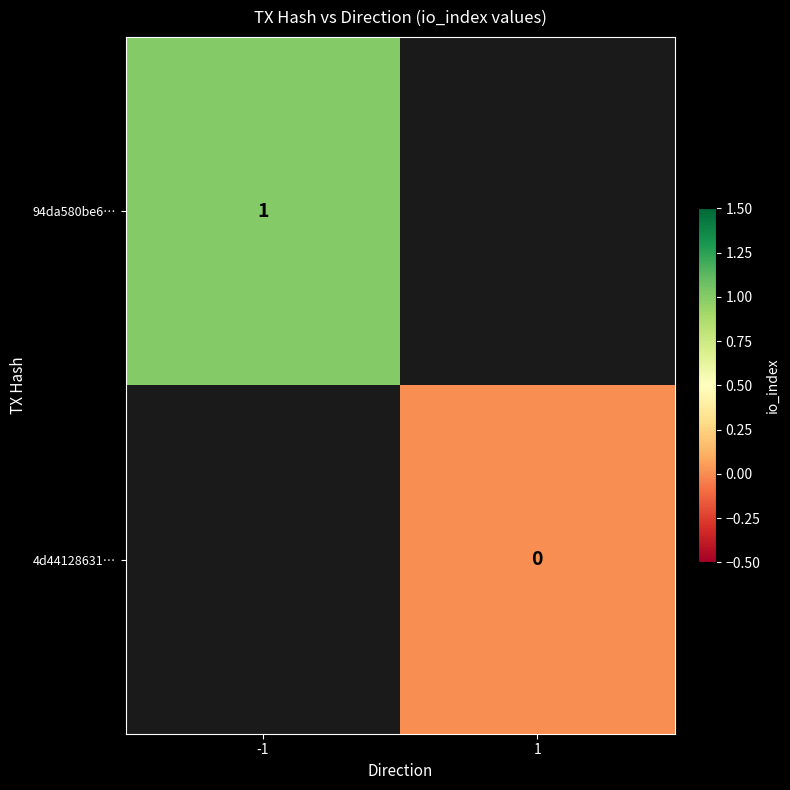

At which category does the chart reach its minimum across all series?

1